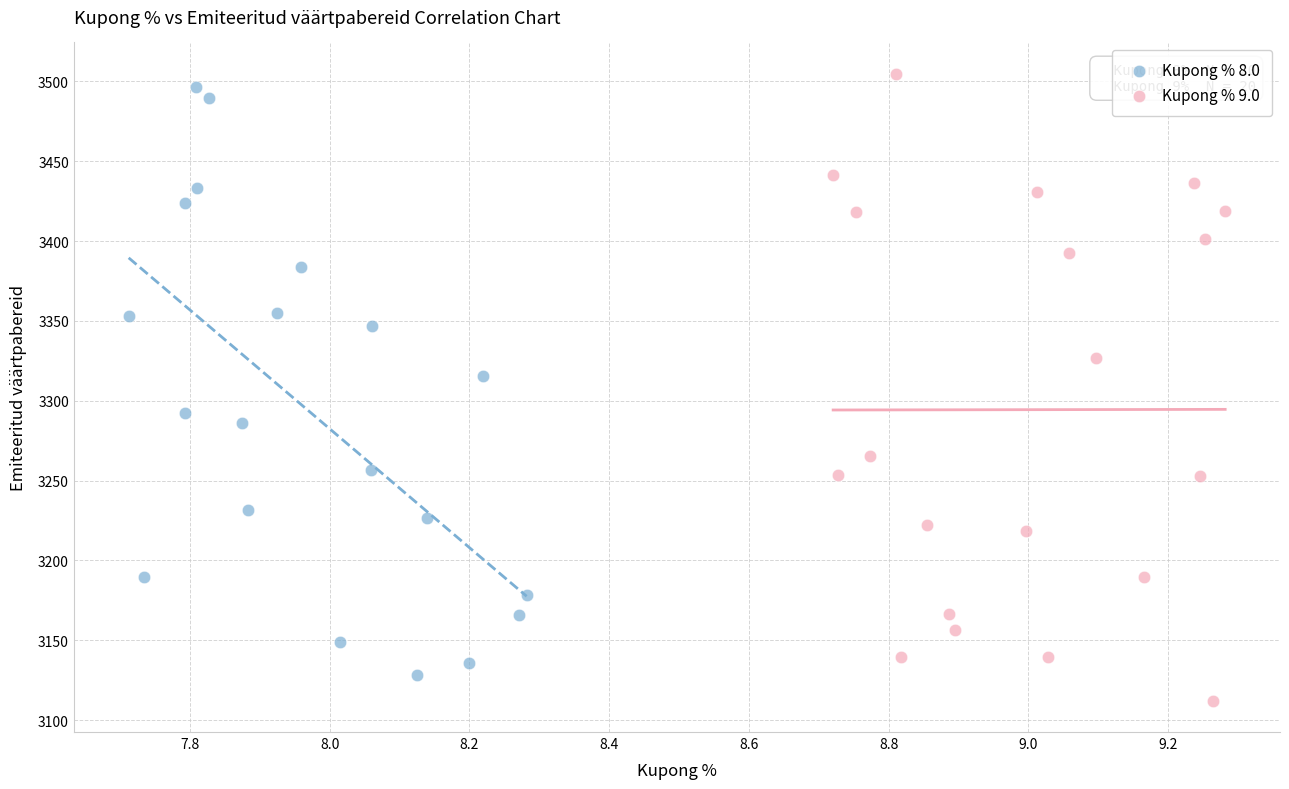

Which series contains the highest Y value?

Kupong % 9.0